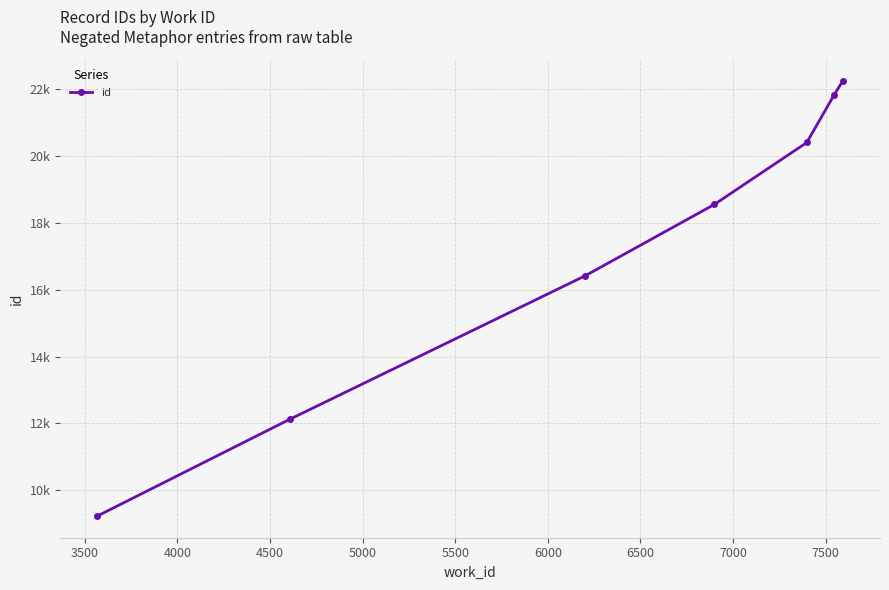

Is this an area chart (filled region under the line)?

No